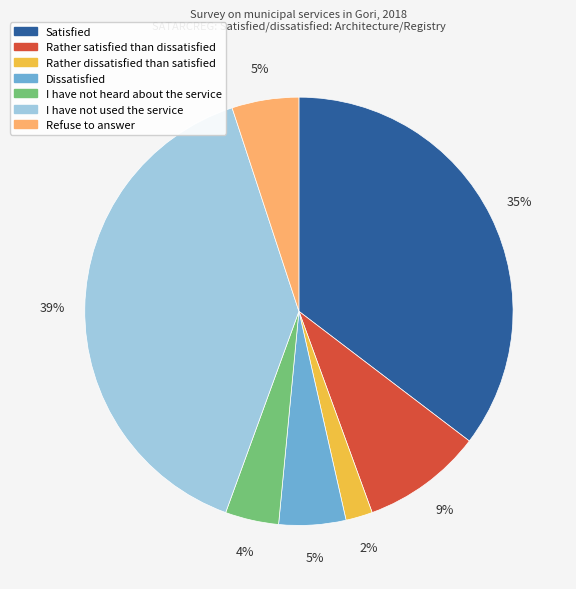

How many segments does this pie chart have?

7